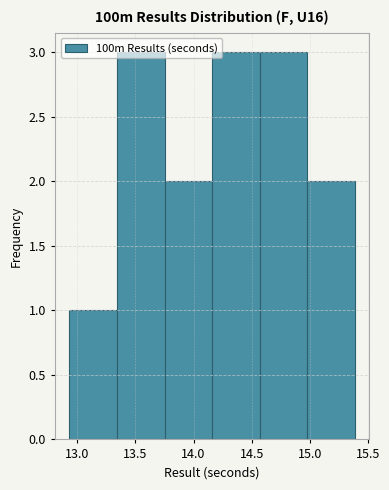

Reading left to right, list every bar in this chart as the range it spans on the x-axis followed by its height. Neither the bar edges nor the heights are printed on the chart, so give them approximately, as read against the axes.

12.93 to 13.34: 1
13.34 to 13.75: 3
13.75 to 14.16: 2
14.16 to 14.57: 3
14.57 to 14.98: 3
14.98 to 15.39: 2